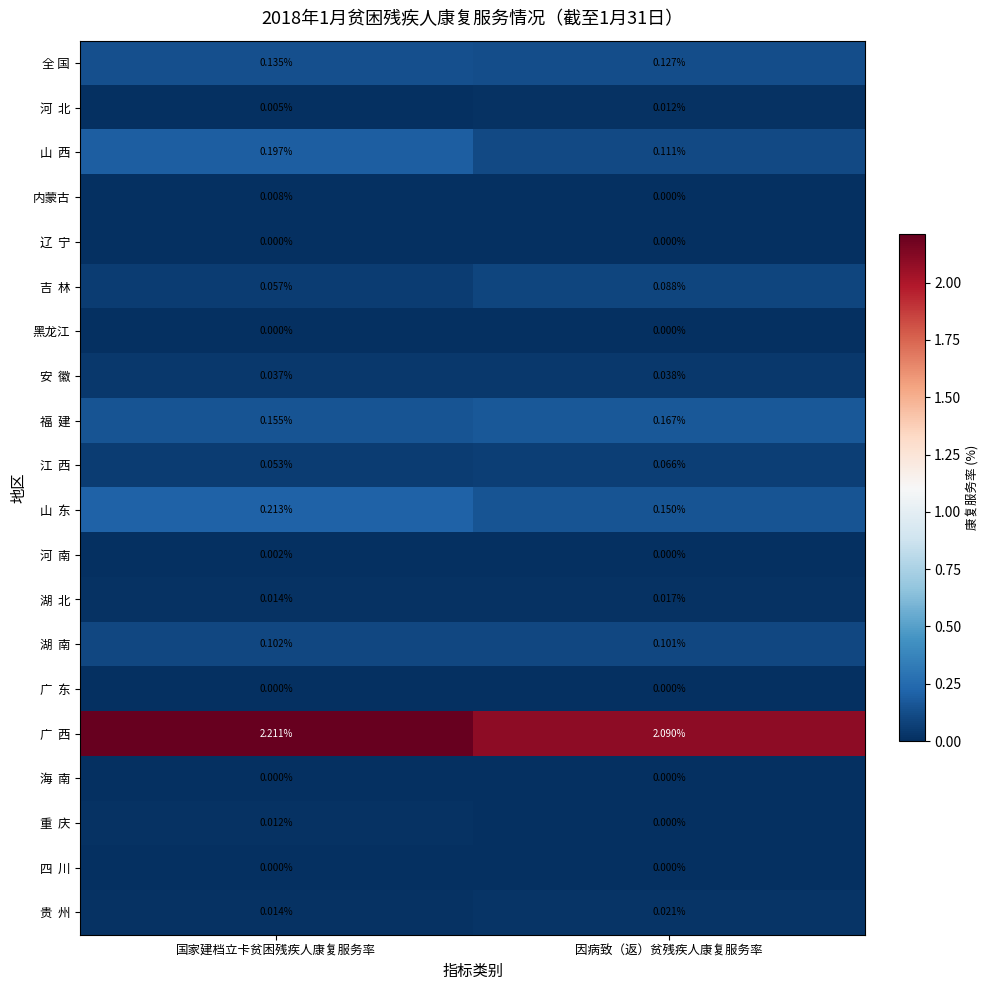

At which category is the sum across all series the highest?

国家建档立卡贫困残疾人康复服务率